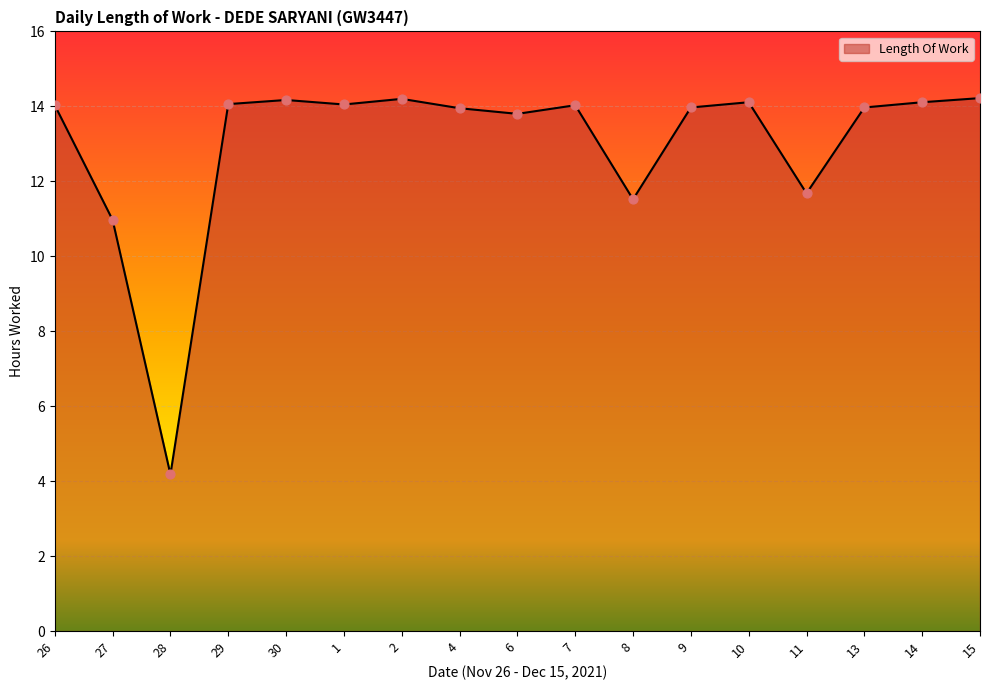

Approximately how many times larger is the value at 28 compared to 10?

0.3